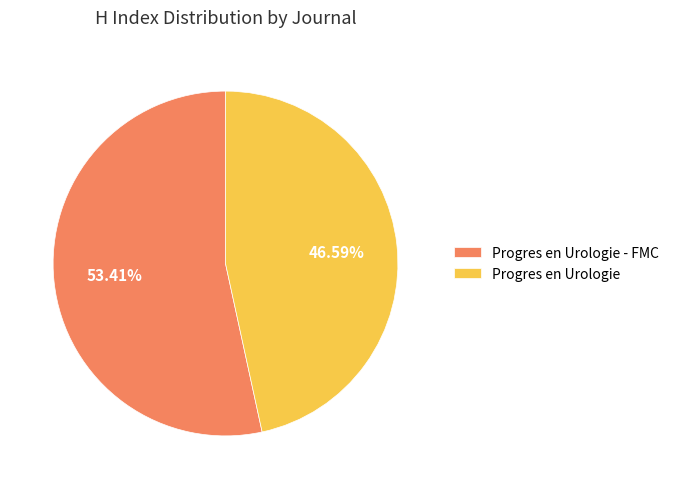

Does any single category account for the majority?

Yes